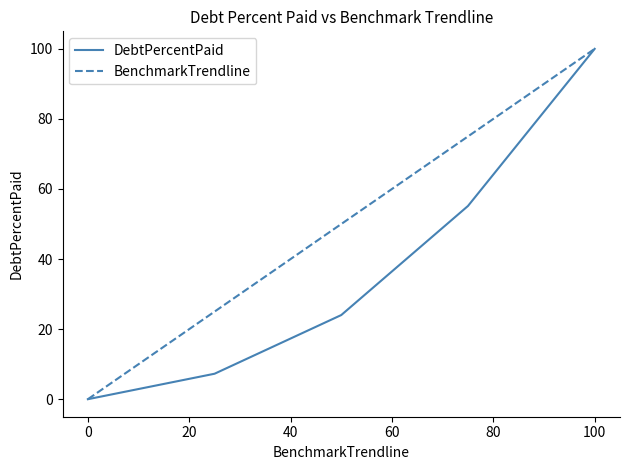

Rank the series by their average value, from highest to lowest.

BenchmarkTrendline, DebtPercentPaid